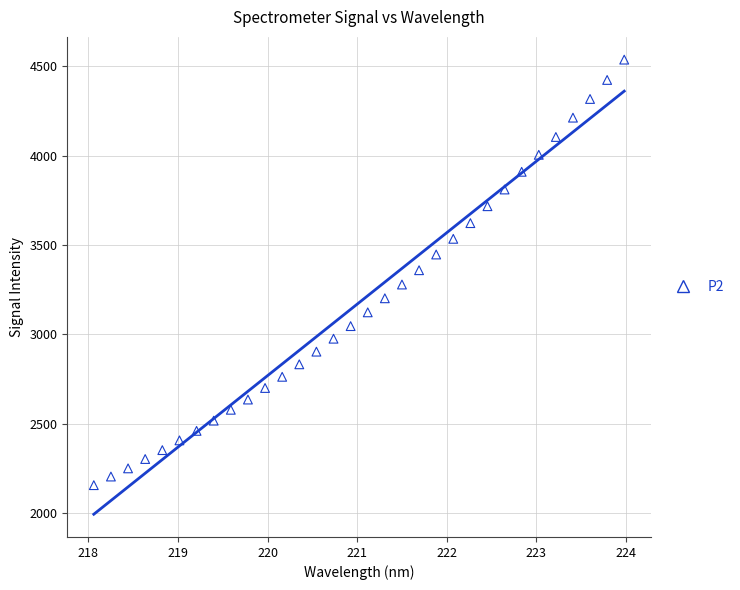

What is the range of Y values (max minus min)?

2382.2